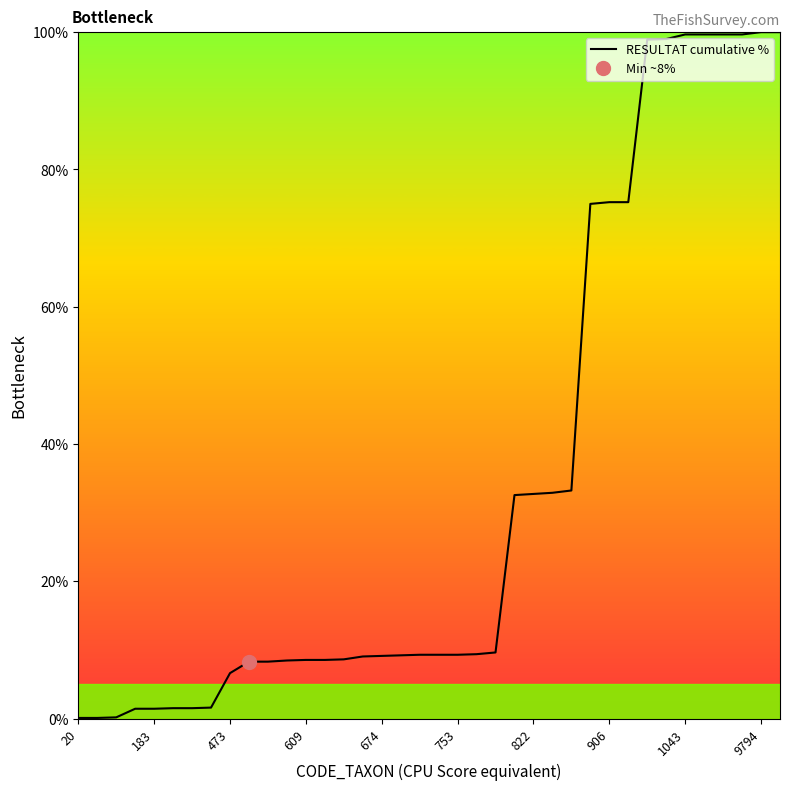

The RESULTAT cumulative % series shows 20.2 at 822. True or false?

False